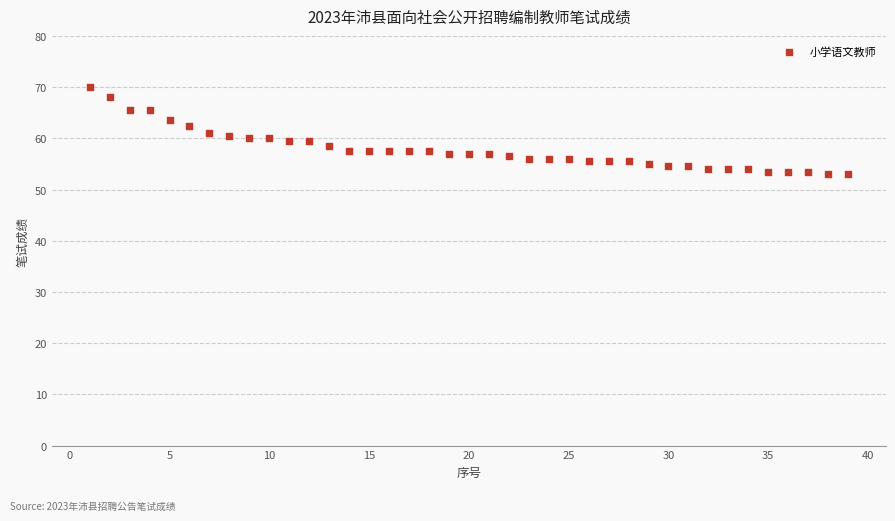

What is the range of X values (max minus min)?

38.0